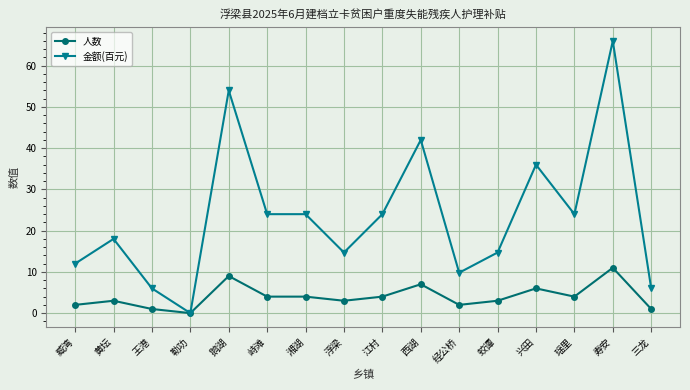

What is the label of the 15th point from the right?

黄坛